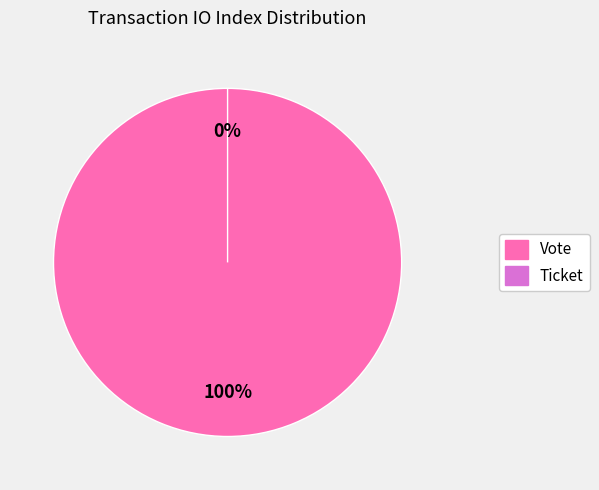

What percentage is the Vote slice, to the nearest percent?

100%